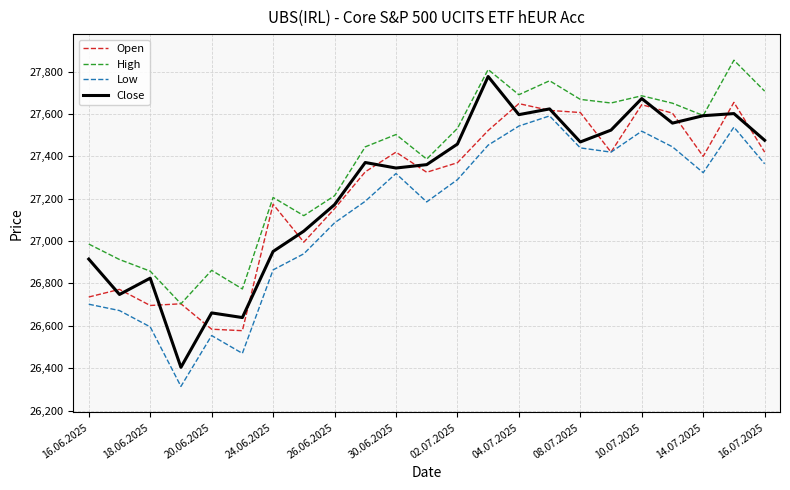

Which series has the largest total across all categories?

High